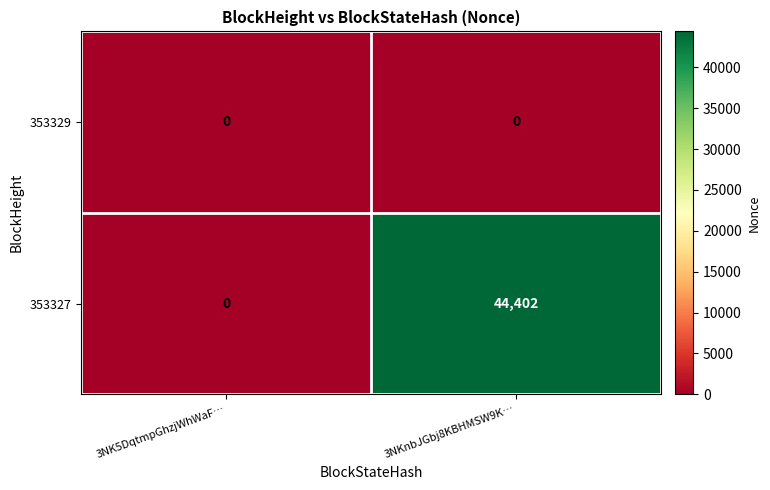

What is the approximate value of 353327 at 3NKnbJGbj8KBHMSW9K…, to the nearest 100?

44400